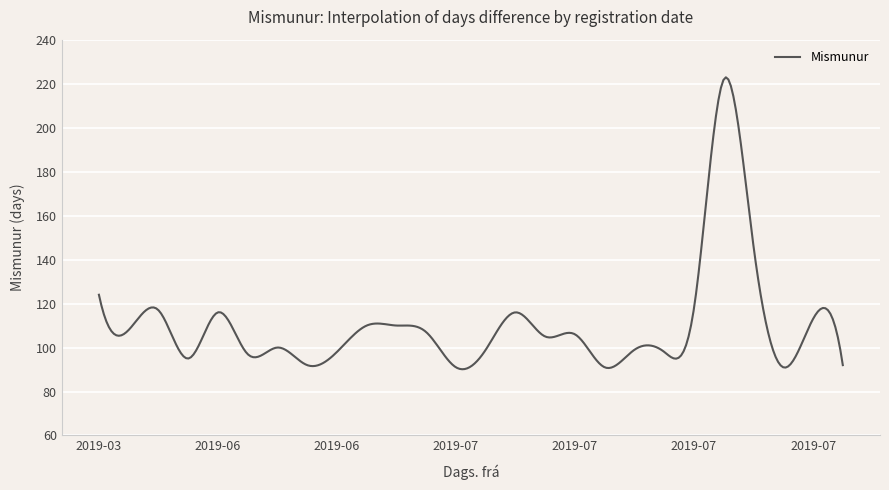

What is the smallest value displayed?

90.1